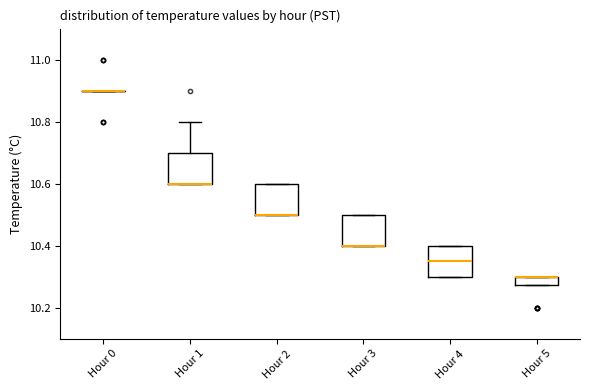

Where is the upper edge of the box for Hour 2 on the y-axis? The values are not printed on the chart, so give them approximately, as read against the axis.

10.60